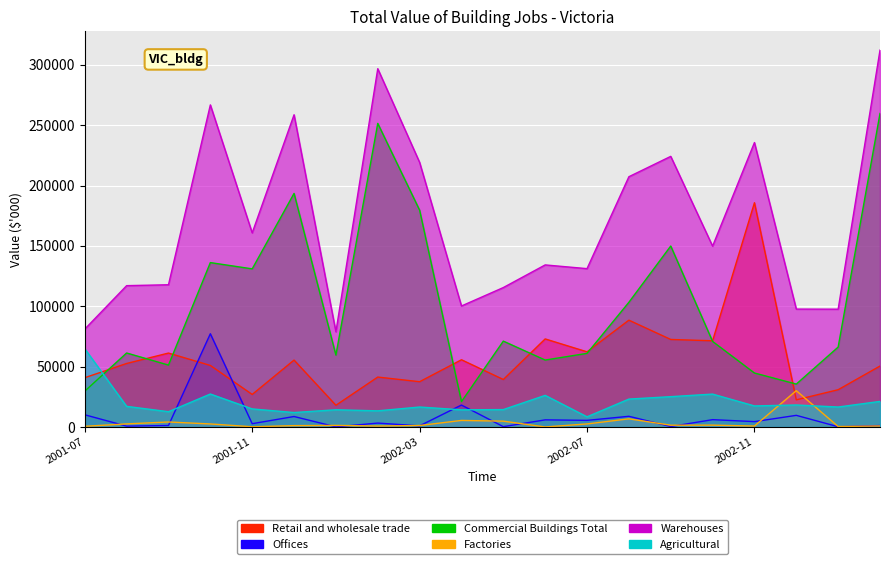

True or false: Agricultural has a value of 7499 at 2003-02.

False